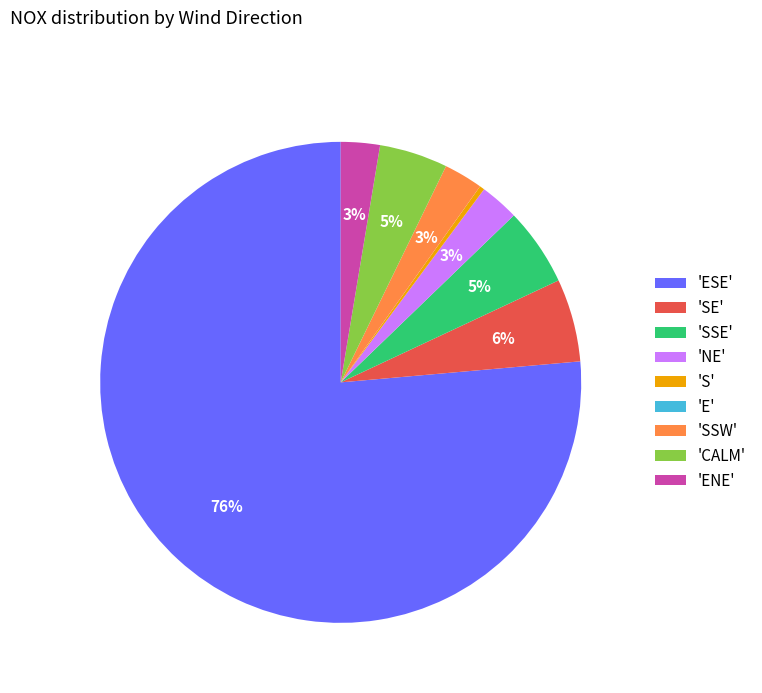

What percentage is the 'SSW' slice, to the nearest percent?

3%